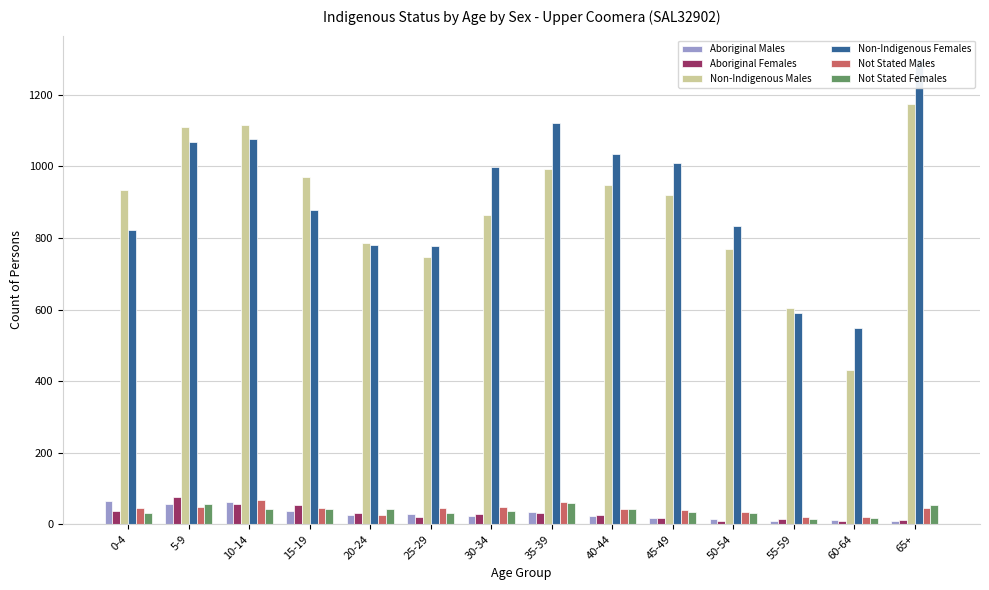

What is the value of the Not Stated Males bar at the 1st from the left?

46